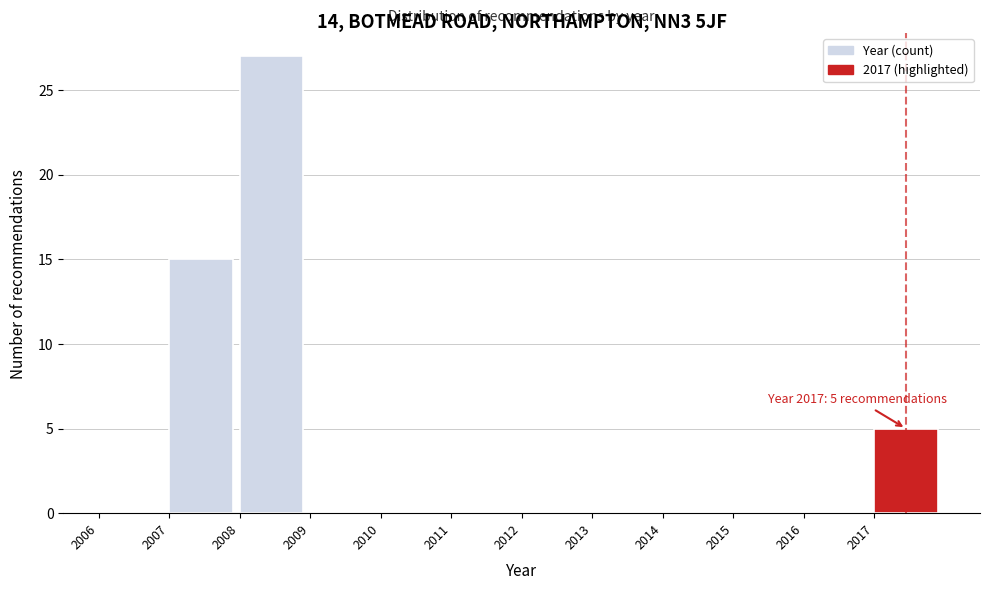

Over which range of the x-axis is the bar tallest?

2008 to 2009